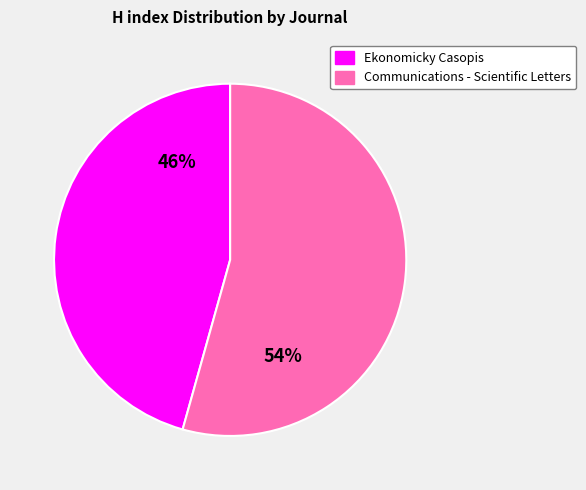

Which category has the smallest portion of the pie?

Ekonomicky Casopis